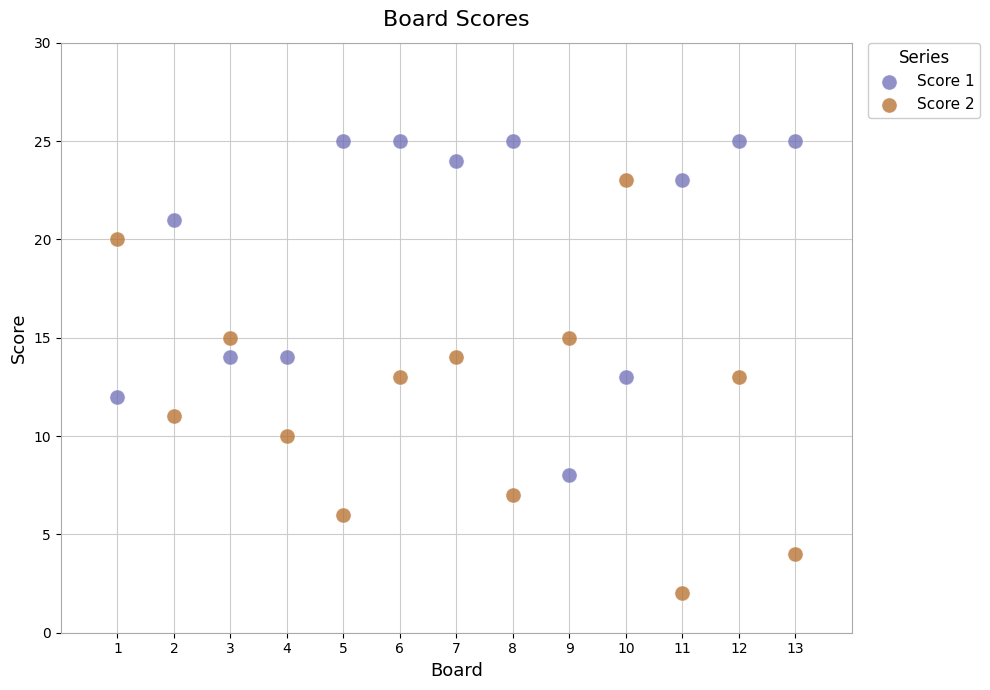

Across all data points, what is the range of Y values (max minus min)?

23